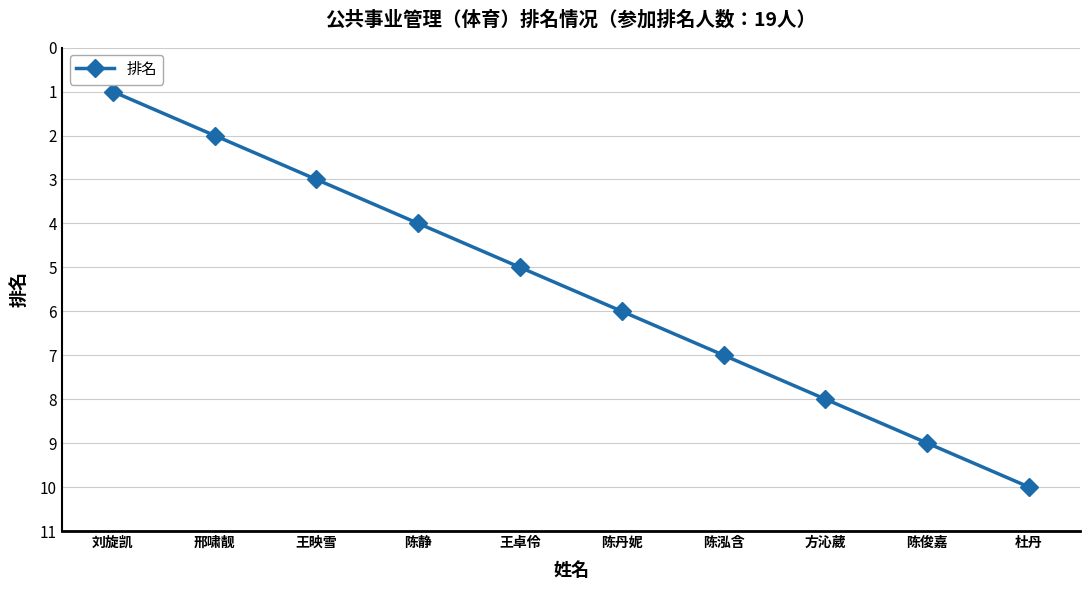

What is the label of the 1st point from the right?

杜丹